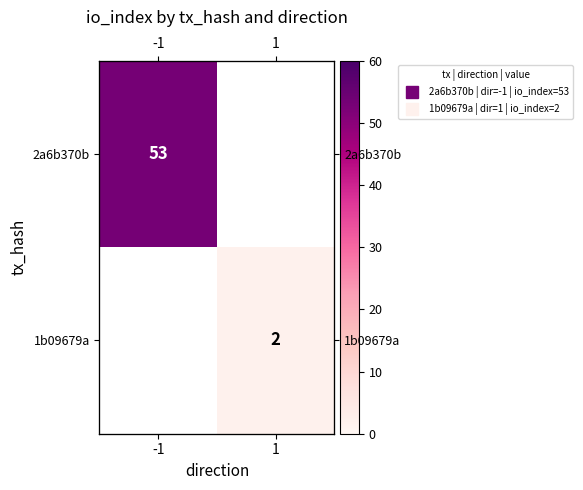

Is the value of 2a6b370b at -1 greater than the value of 1b09679a at 1?

Yes